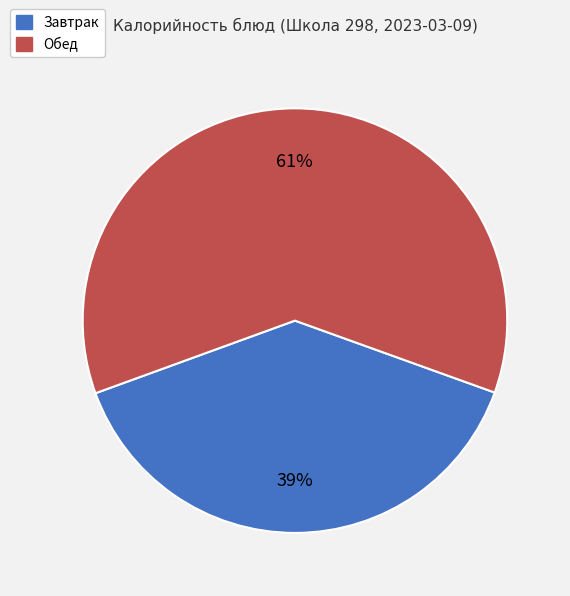

Is there any slice that represents more than half of the pie?

Yes